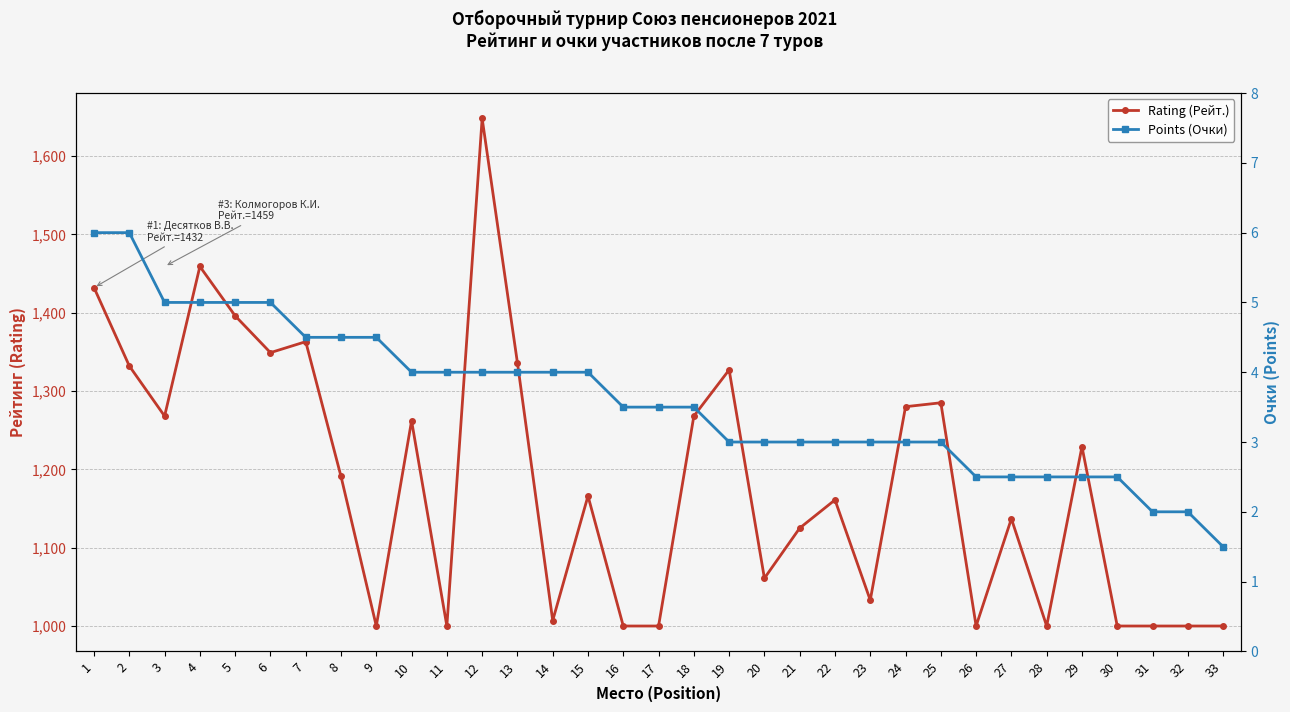

What is the difference between the Points (Очки) values at 31 and 10?

2.0